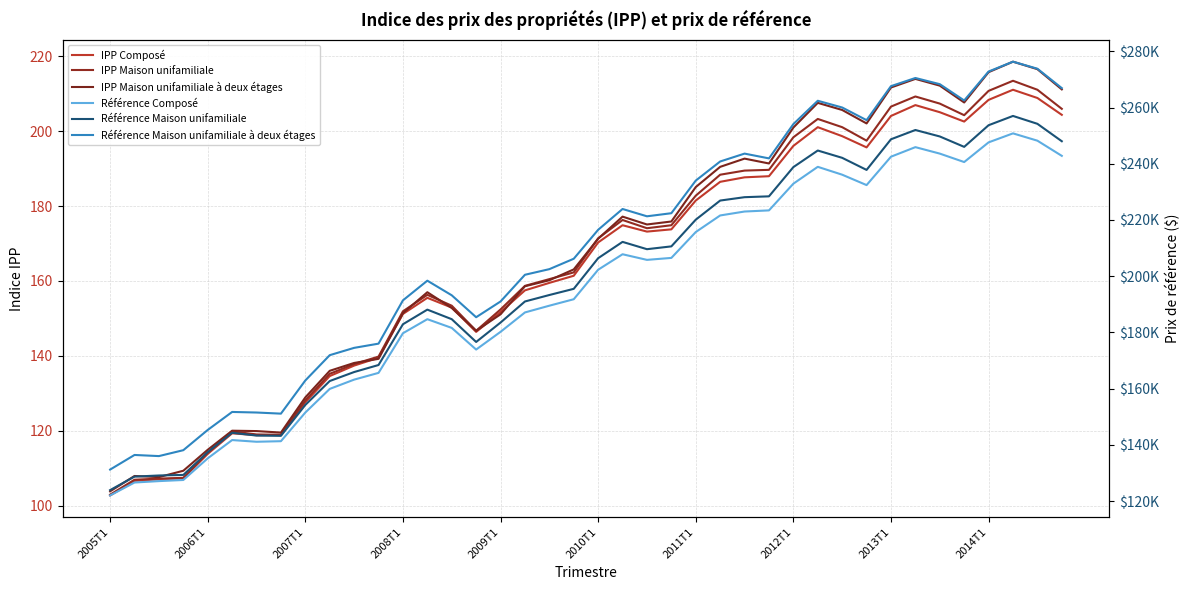

True or false: Référence Maison unifamiliale has a value of 68708.9 at 2014T1.

False